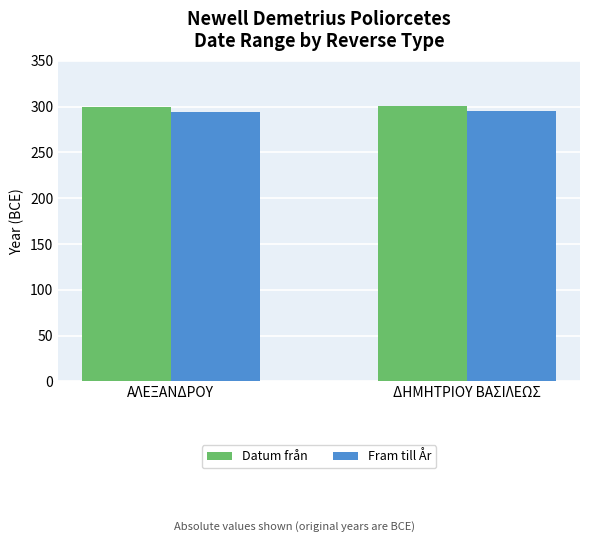

How many bars are there in each group?

2